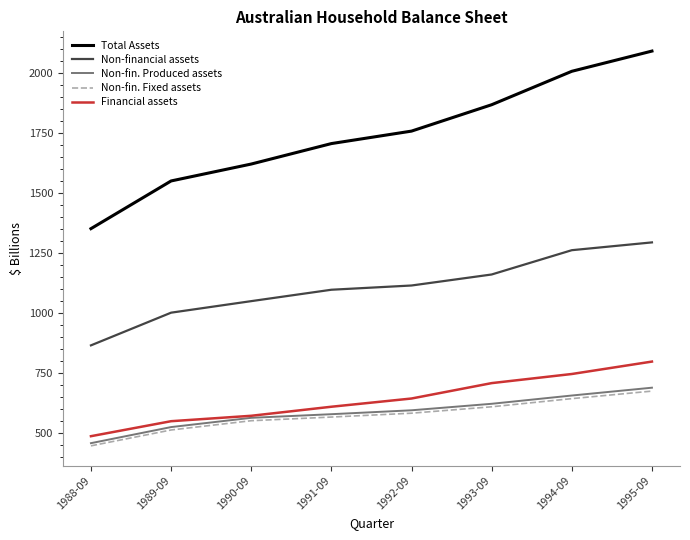

What is the minimum value for Financial assets?

486.6